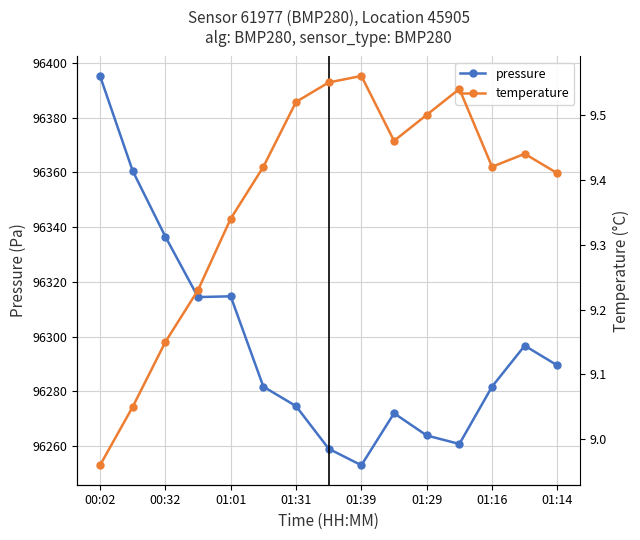

List the series in order of their overall mean, highest first.

pressure, temperature